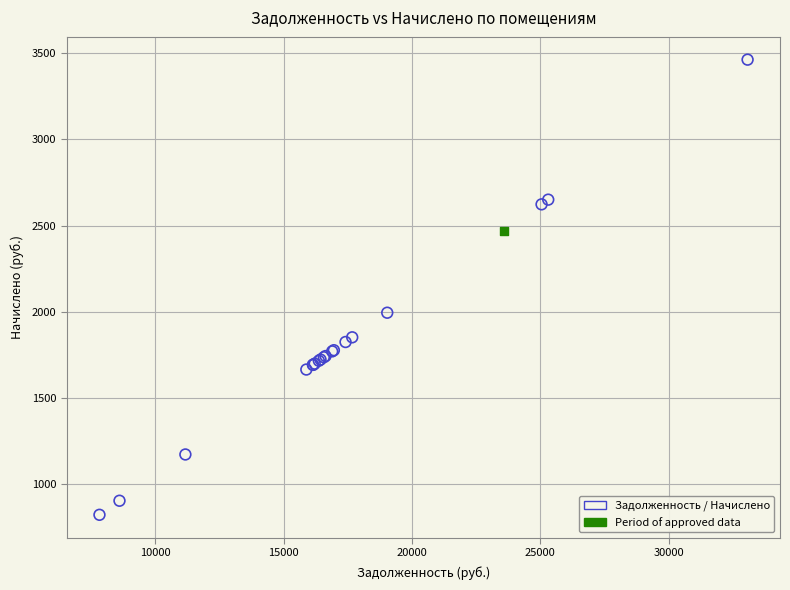

What are all the series names shown in the legend?

Задолженность / Начислено, Period of approved data